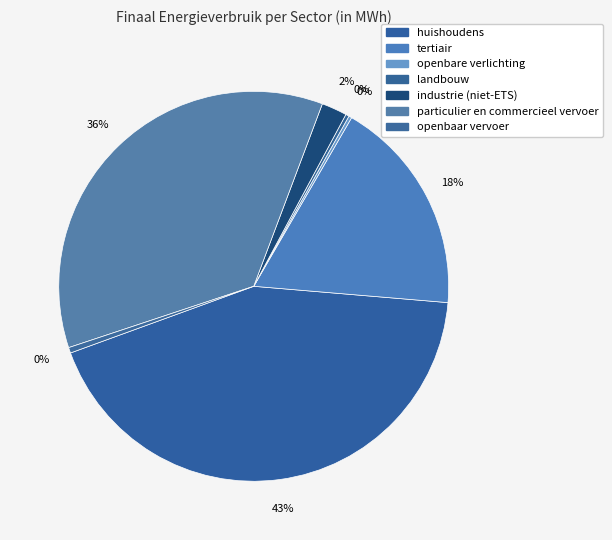

Does openbaar vervoer account for over 50% of the chart?

No